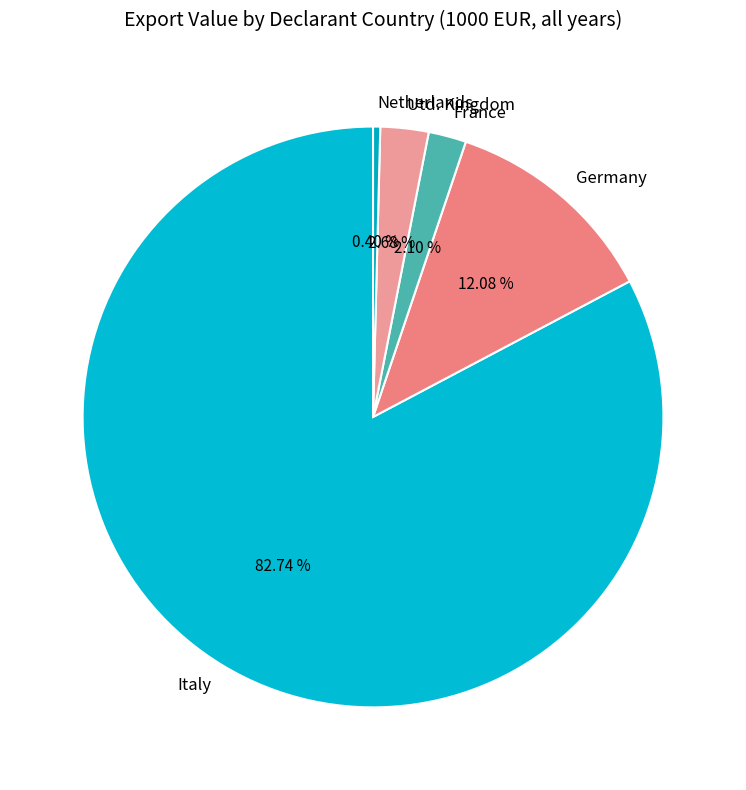

Rank the categories by value from lowest to highest.

Netherlands, France, Utd. Kingdom, Germany, Italy